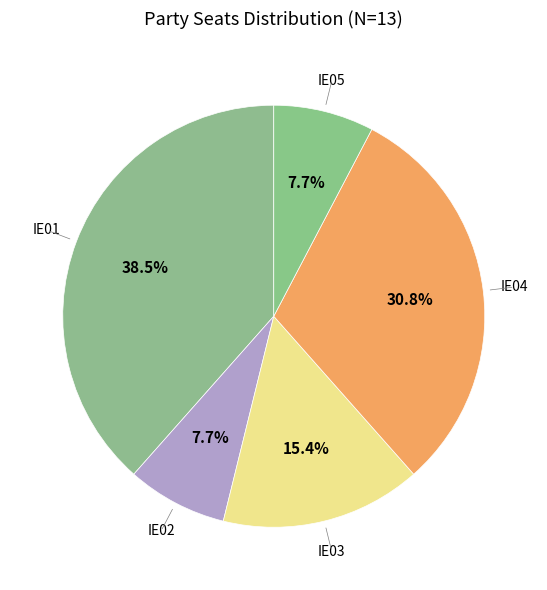

Count the number of slices in the pie.

5